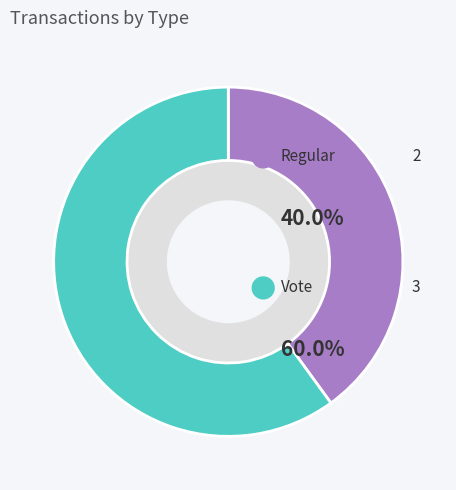

What is the total percentage of Vote and Regular?

100.0%